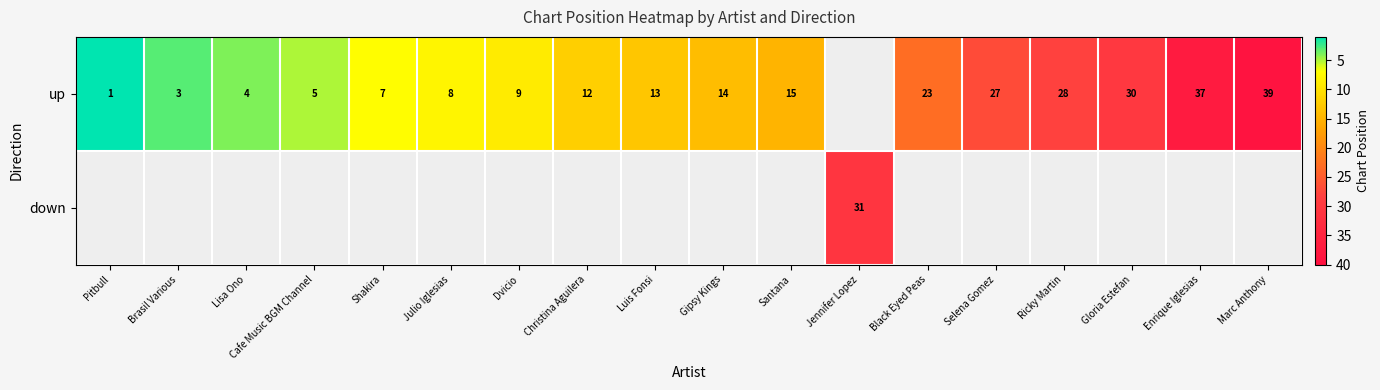

What is the minimum value shown in the chart?

1.0